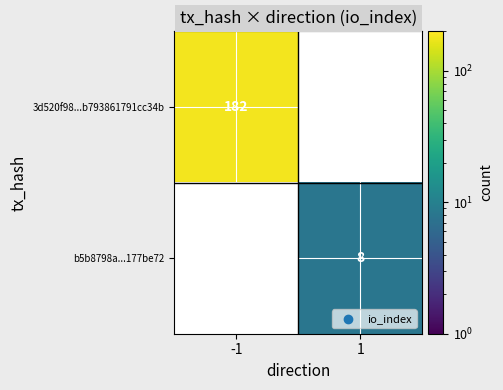

At how many categories does at least one series exceed 147?

1